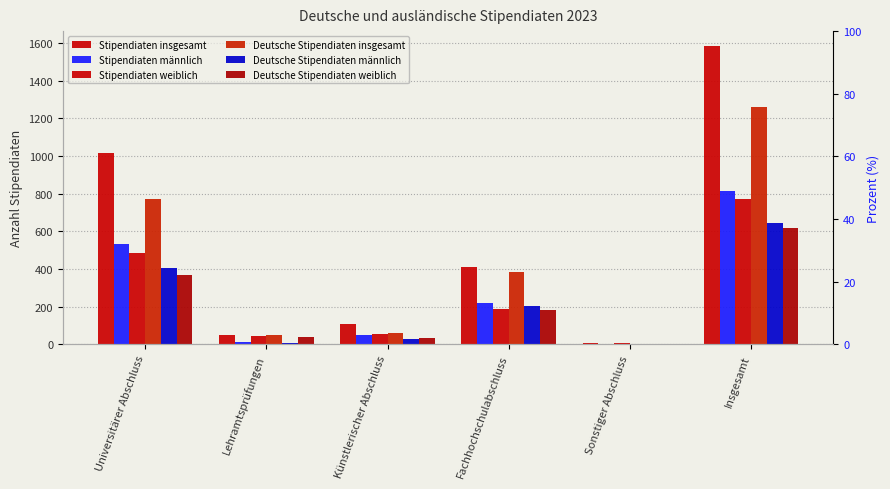

Read the Stipendiaten insgesamt value at Insgesamt, to the nearest 10.

1580